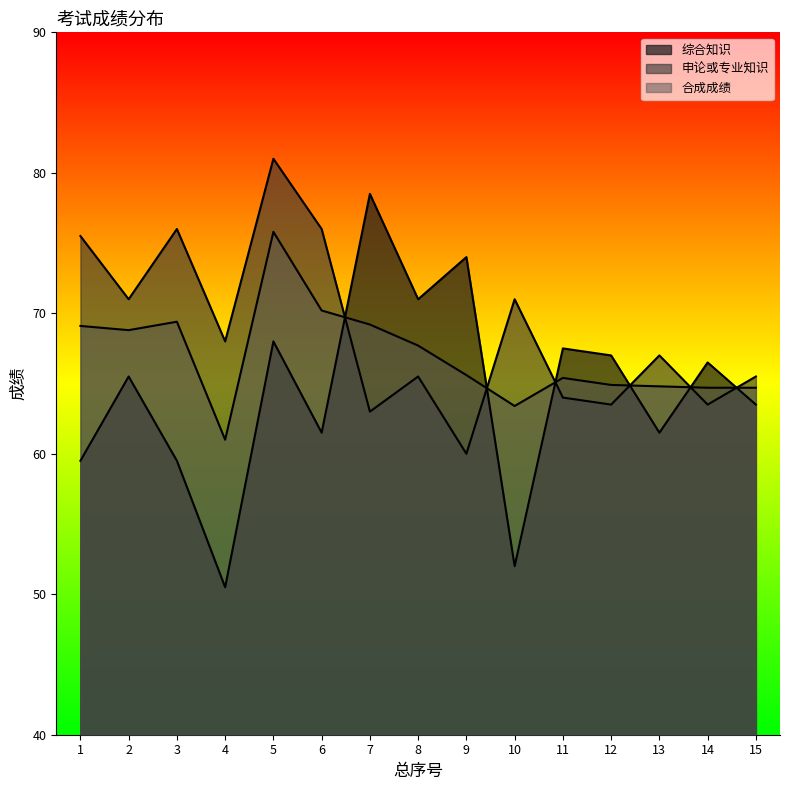

What is the sum of the 合成成绩 values at 3 and 14?

134.1